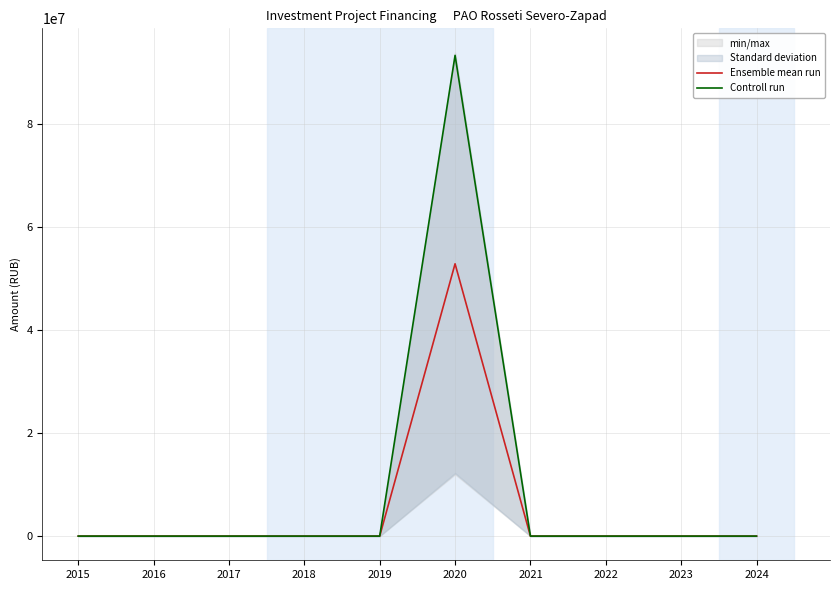

At which category is the sum across all series the highest?

2020